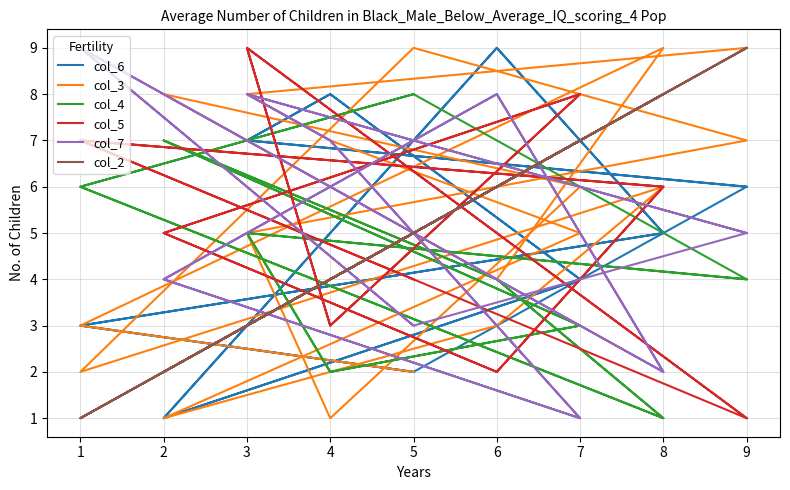

What is the value of the col_7 point at the 7th from the left?

2